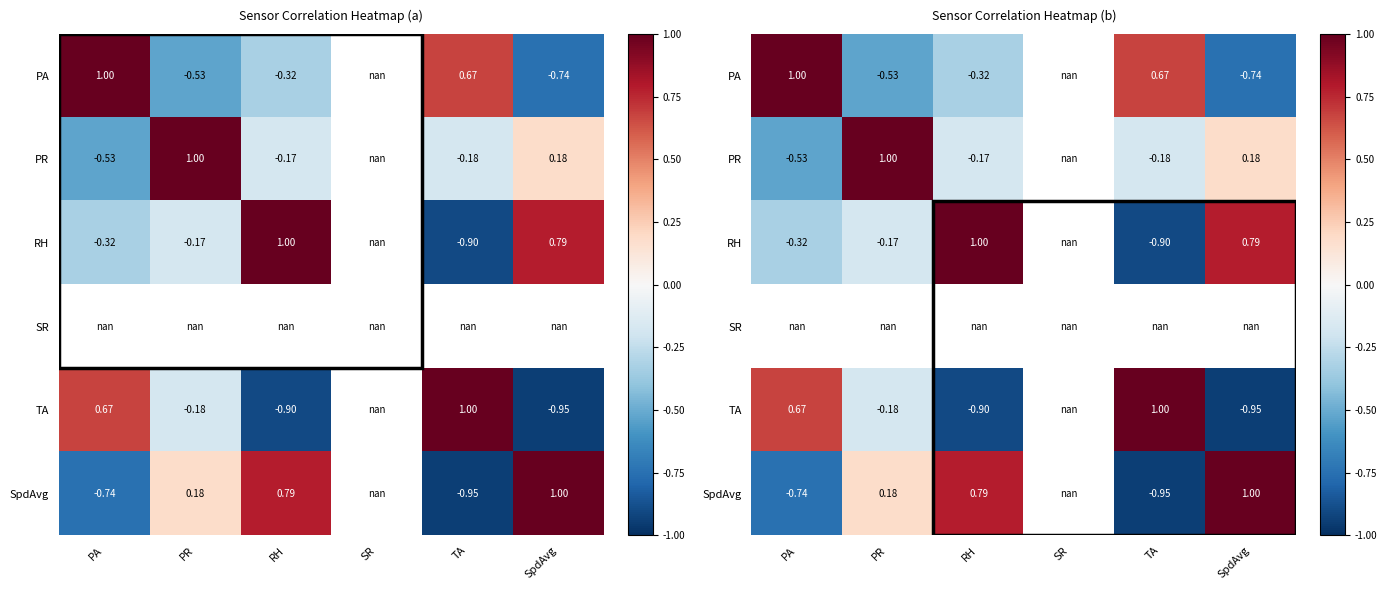

Which has a higher value, SR or TA?

TA